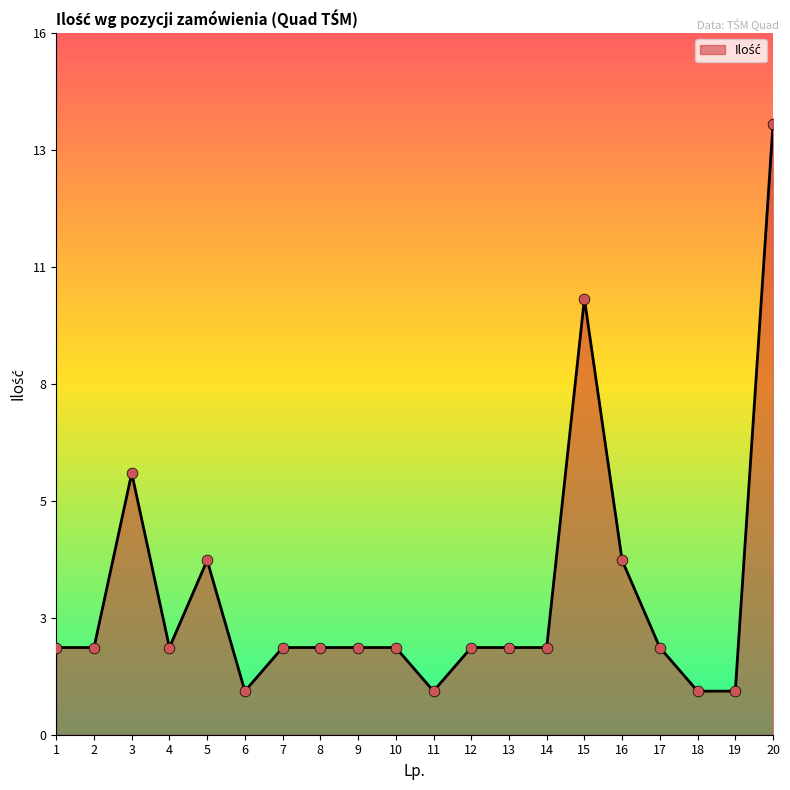

Is this an area chart (filled region under the line)?

Yes